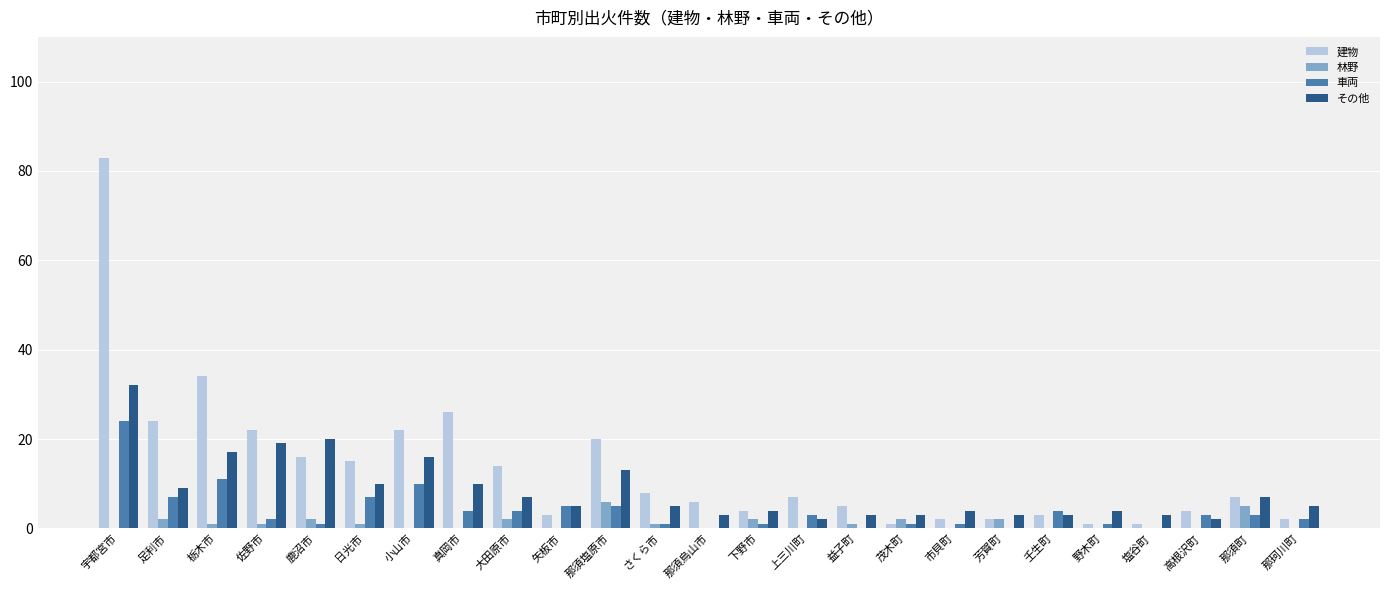

How many distinct data groups are displayed?

4